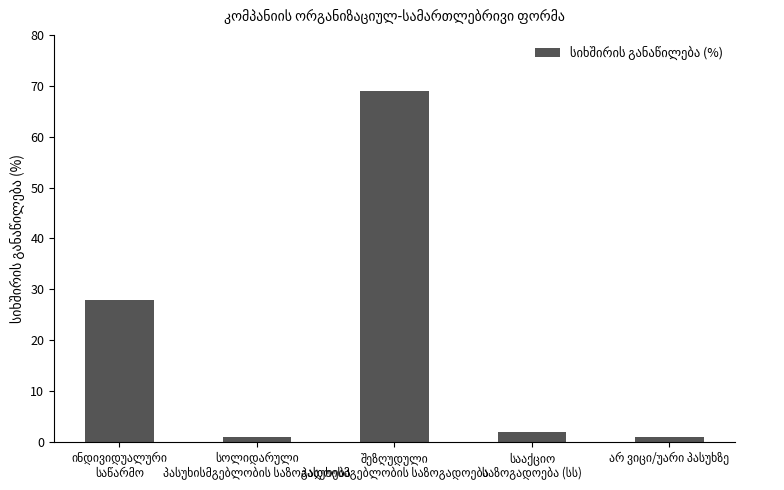

What is the difference between the maximum and minimum values?

68